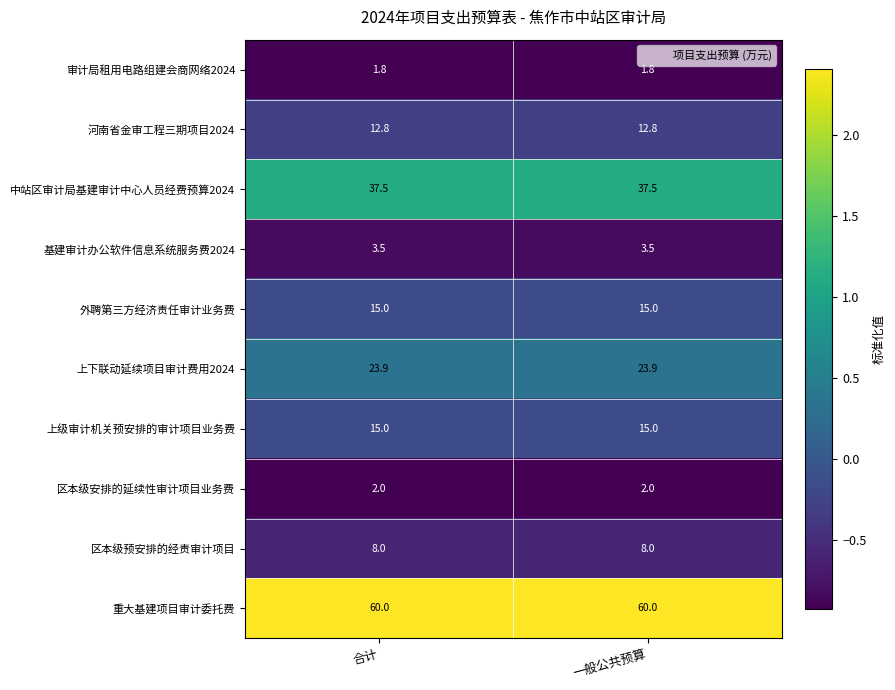

What is the spread (max minus min) of values at 合计?

58.2